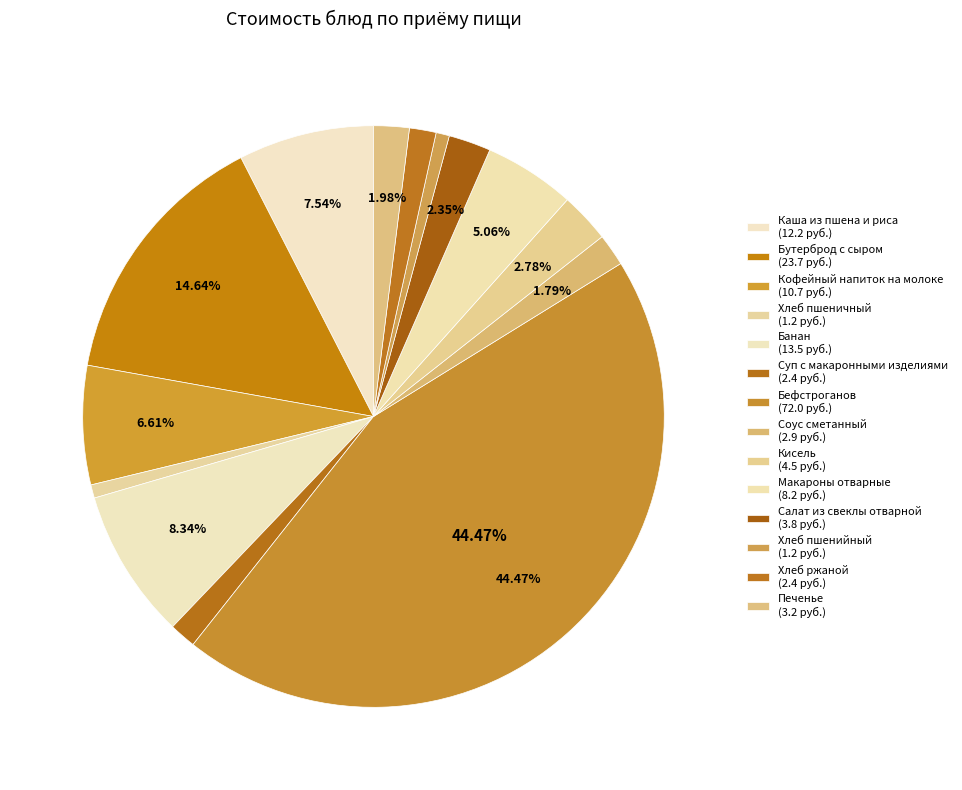

What percentage is the Хлеб ржаной slice, to the nearest percent?

1%